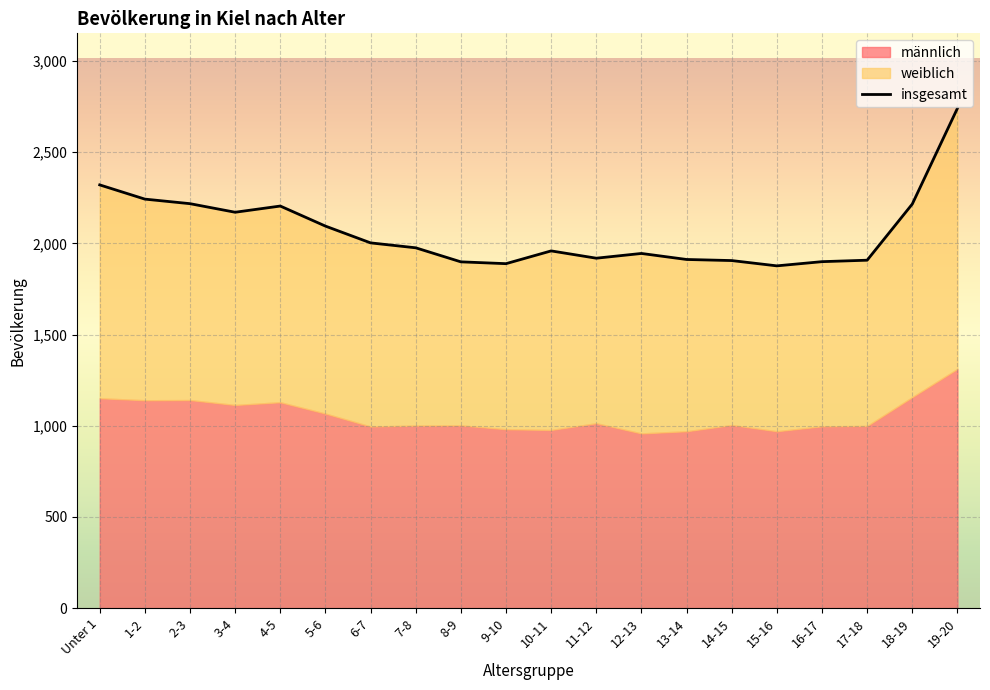

What is the average value?

2065